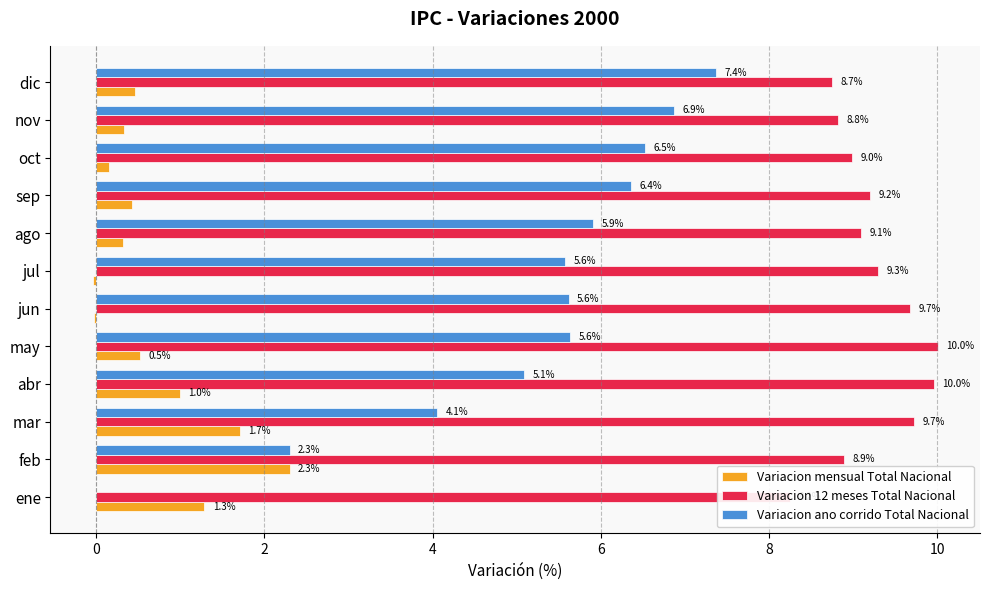

What is the total value across all series at dic?

16.6